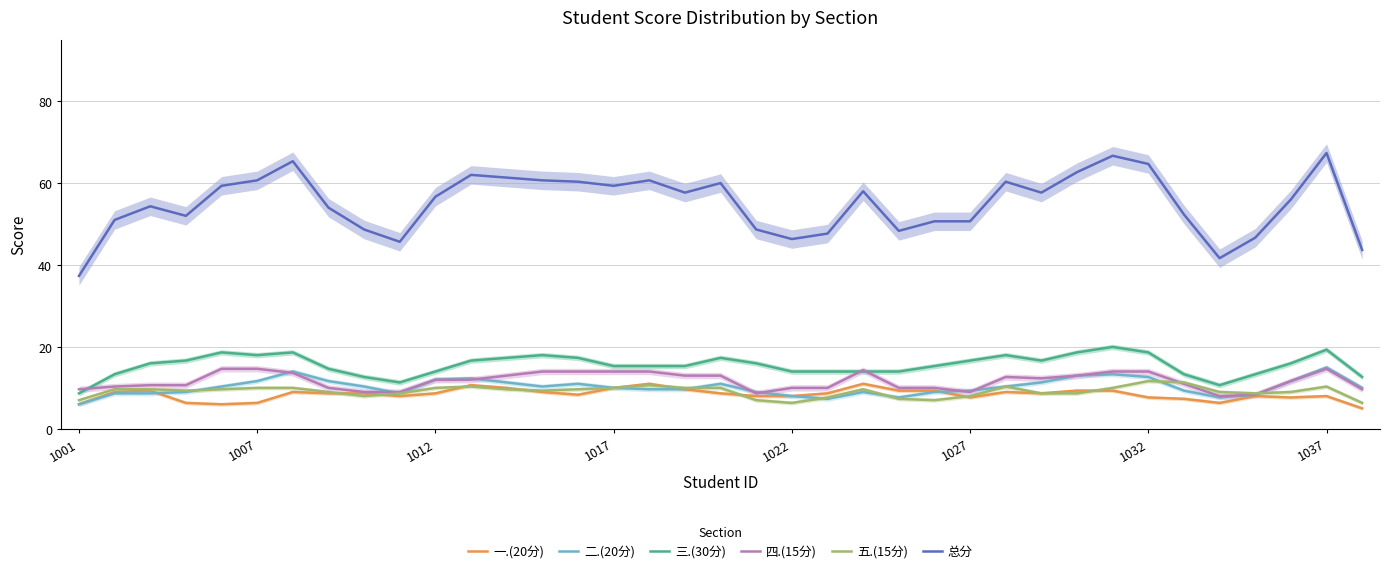

What are all the series names shown in the legend?

一.(20分), 二.(20分), 三.(30分), 四.(15分), 五.(15分), 总分